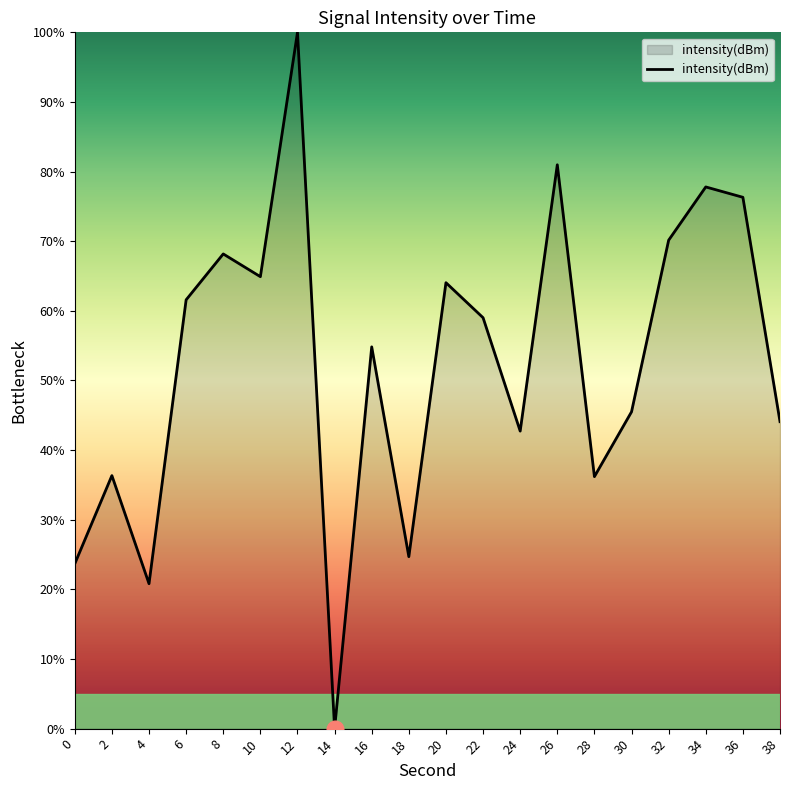

The chart shows a value of 42.7 at 24. True or false?

True